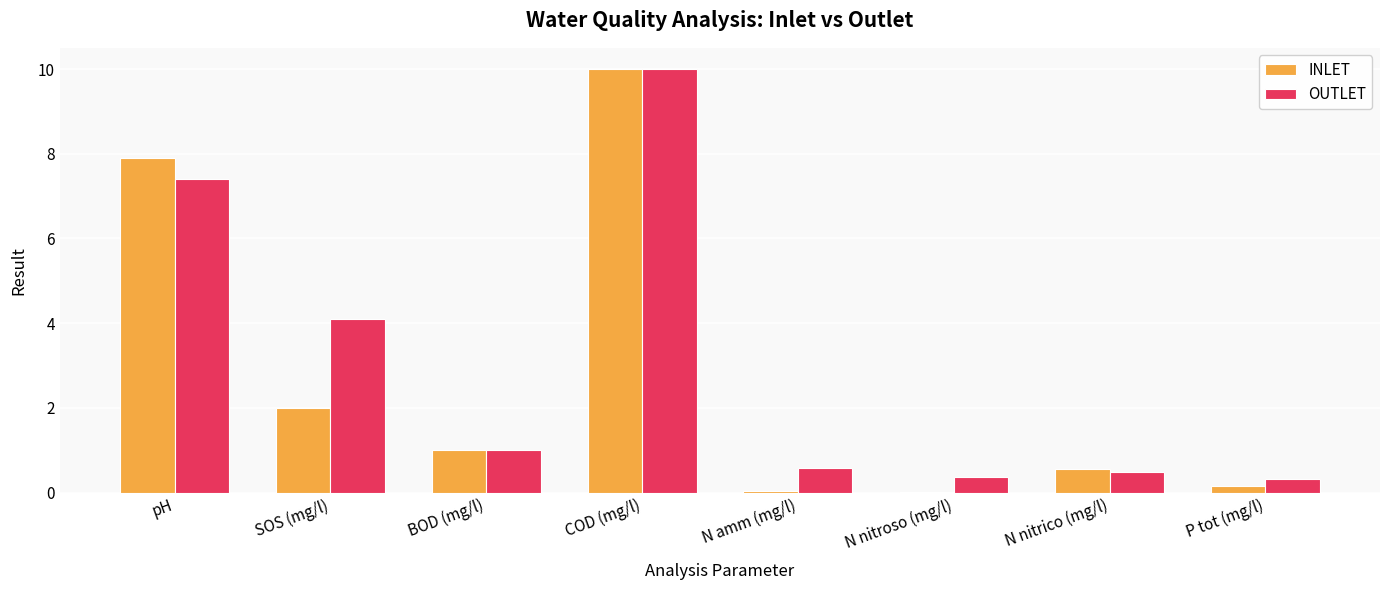

What is the sum of the INLET values at P tot (mg/l) and pH?

8.1